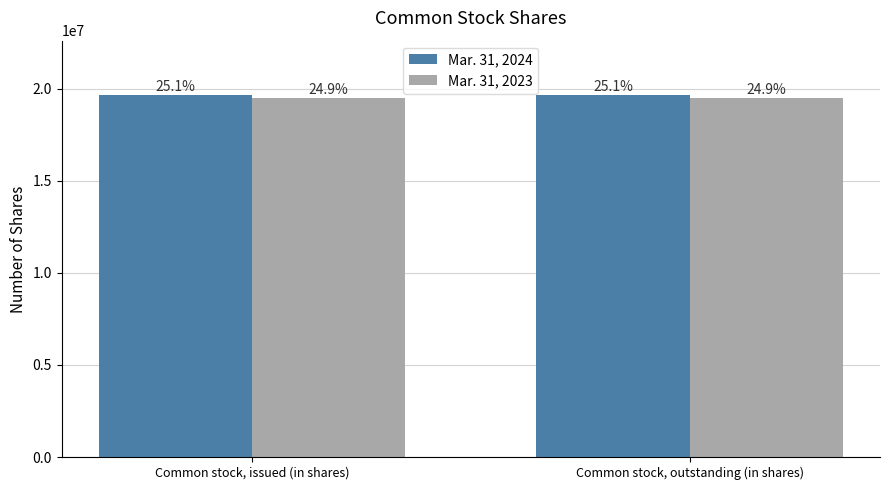

Rank the categories by Mar. 31, 2023 value from highest to lowest.

Common stock, issued (in shares), Common stock, outstanding (in shares)